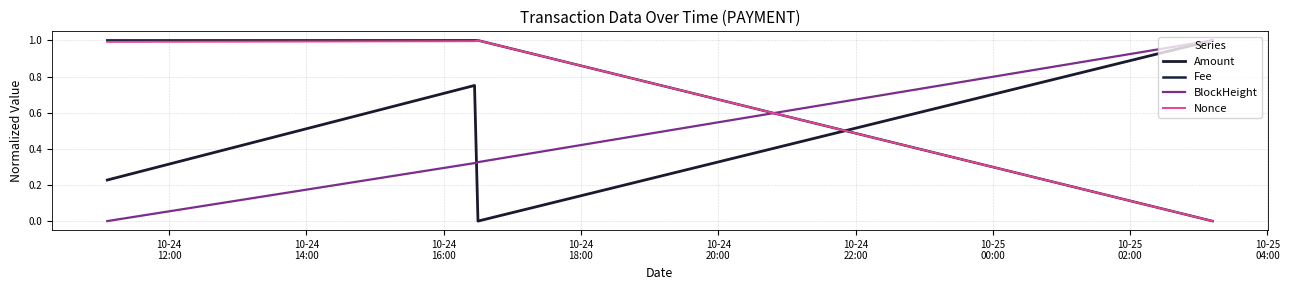

At how many categories does at least one series exceed 0?

4